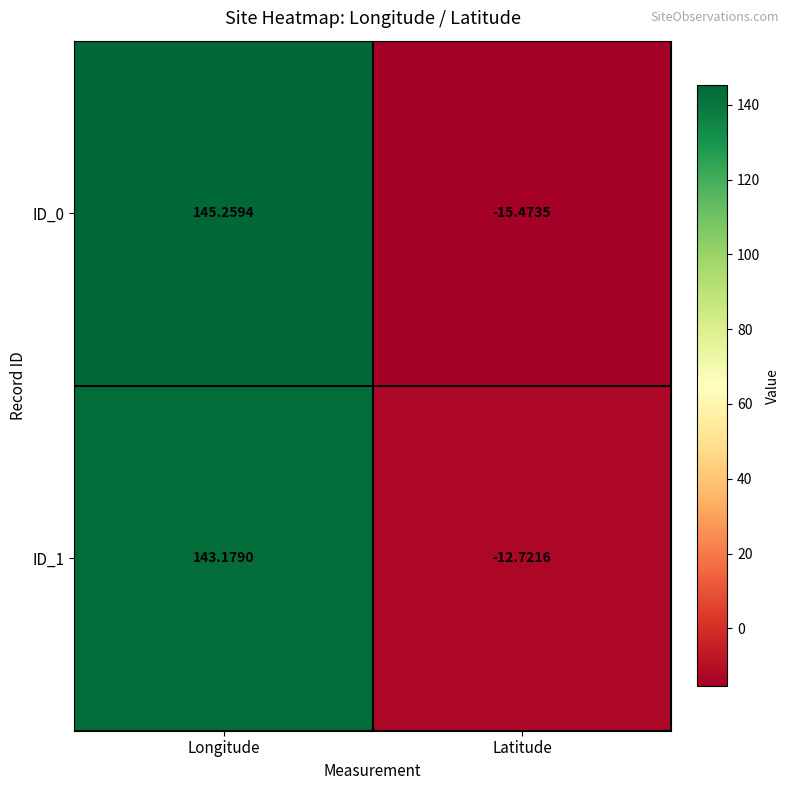

Which series changed the most between Longitude and Latitude?

ID_0